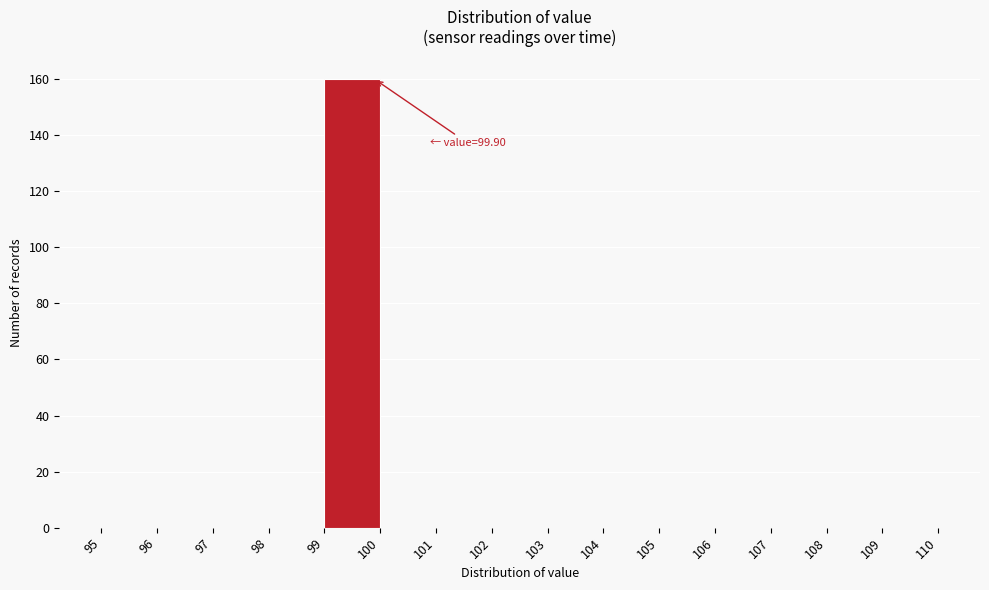

Over which range of the x-axis is the bar tallest?

99 to 100